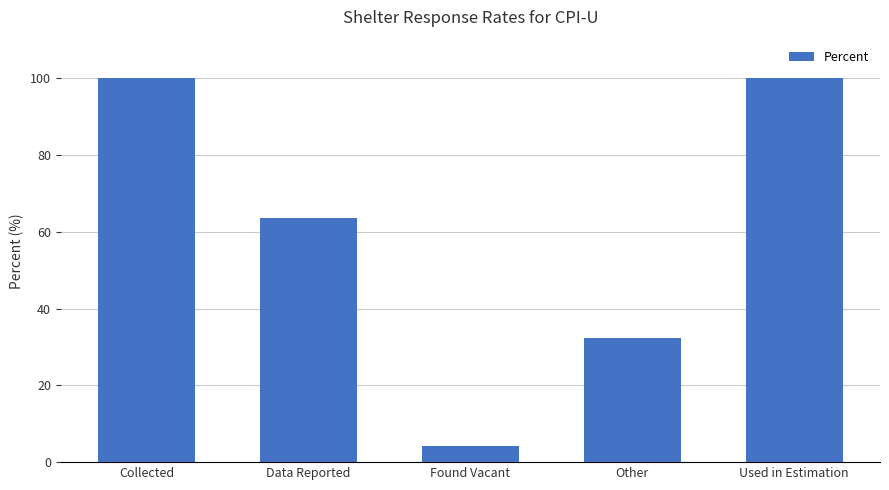

At which label is the value closest to 52?

Data Reported